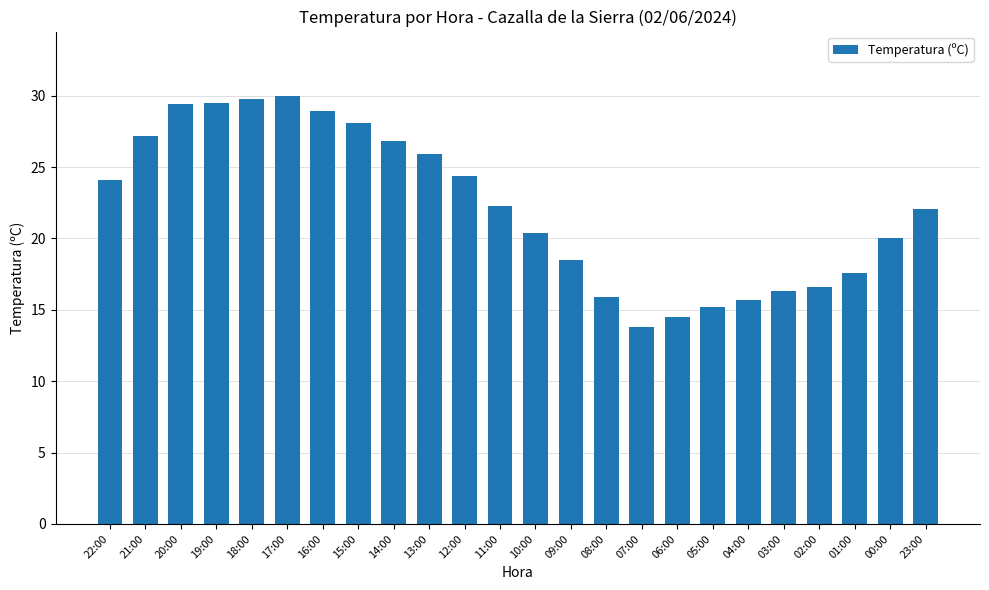

What is the label of the 19th bar from the right?

17:00